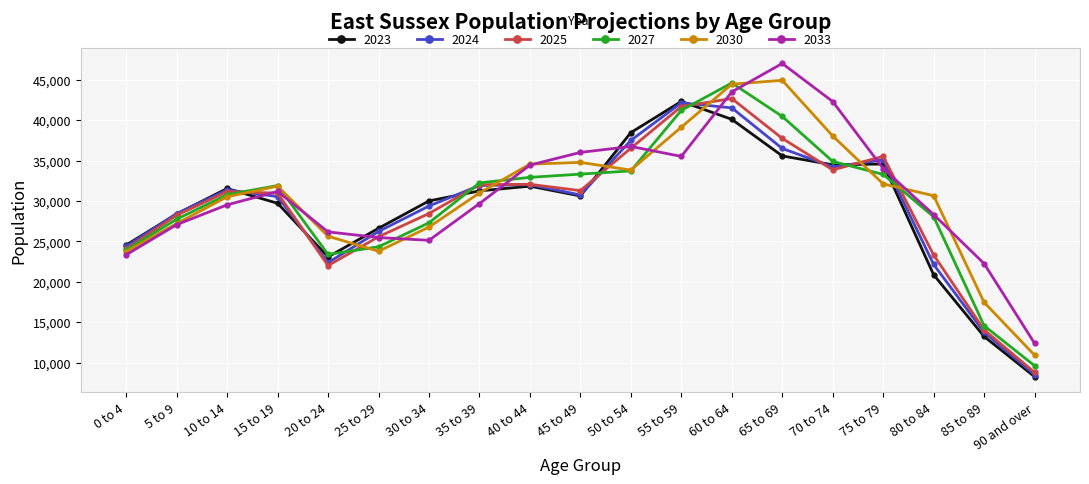

At which category does 2030 reach its first local peak?

15 to 19